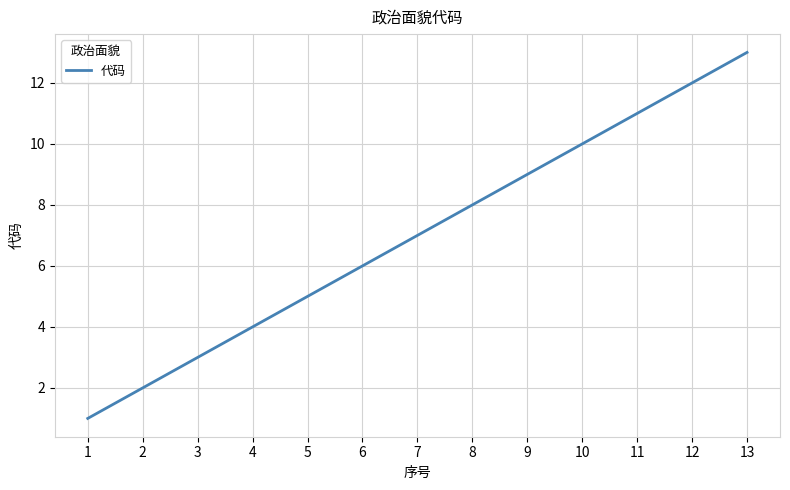

What is the ratio of the value at 5 to the value at 1?

5.0